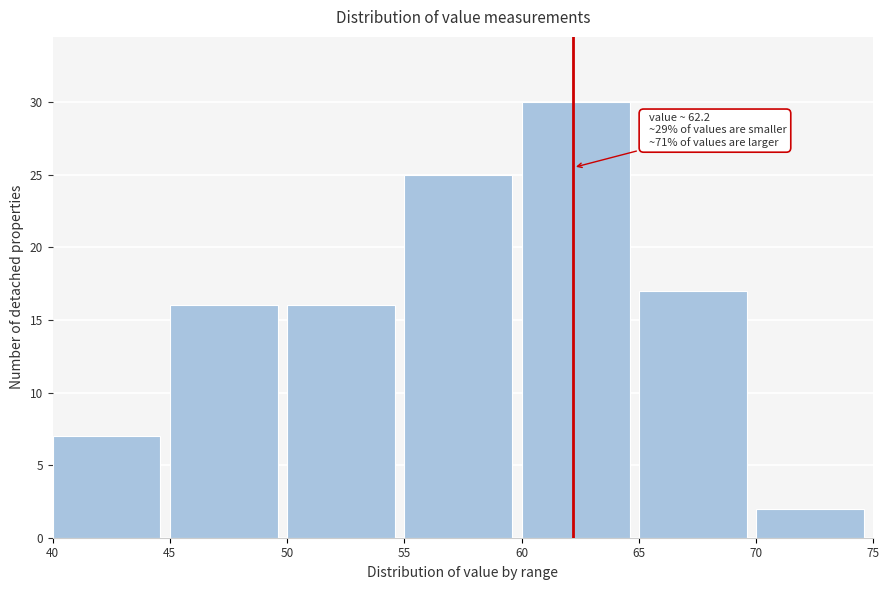

Over which range of the x-axis is the bar tallest?

60 to 65